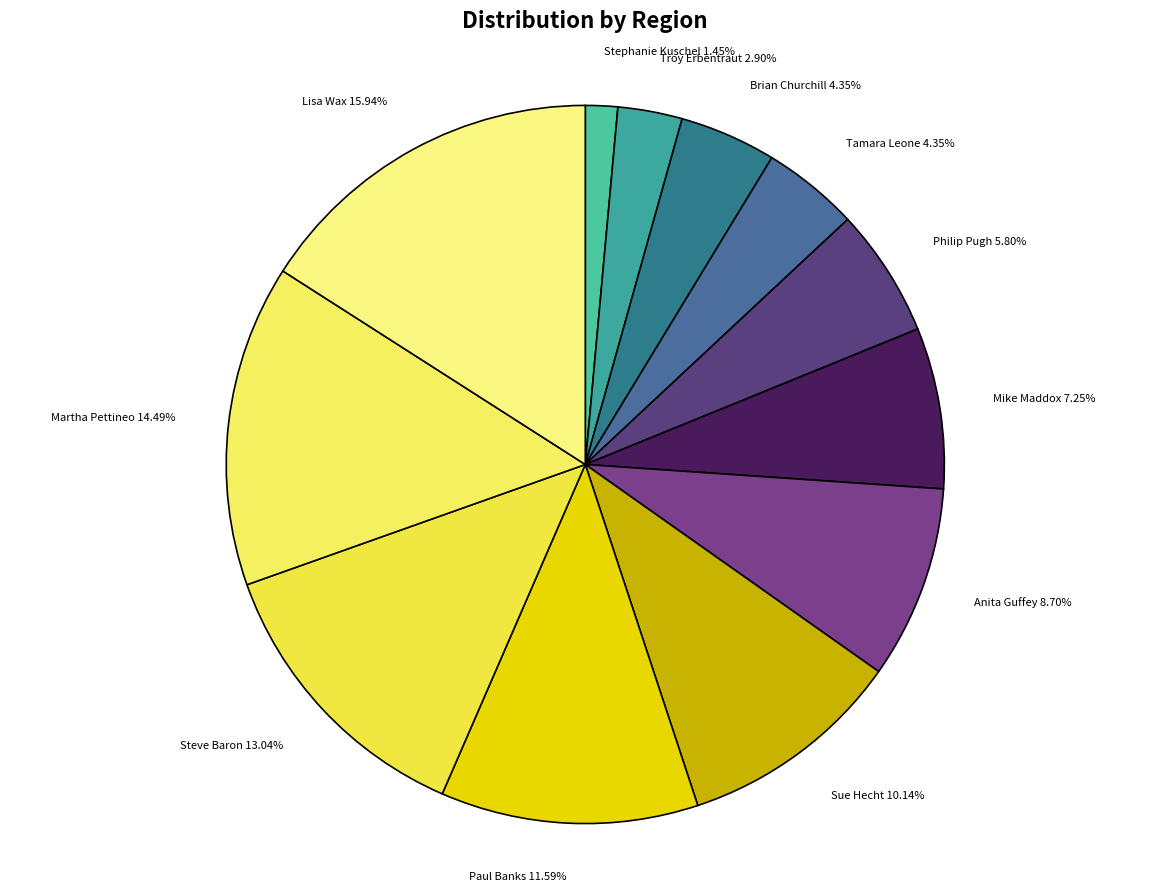

To the nearest percent, what is the average slice percentage?

8%